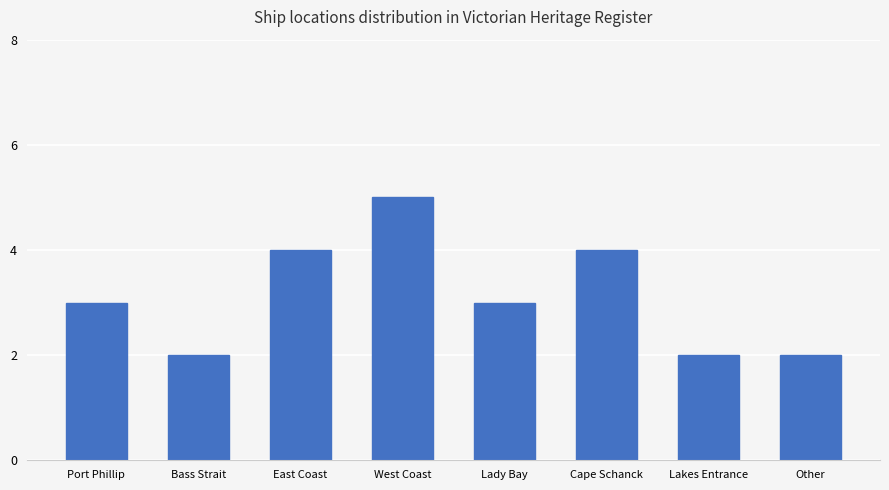

Count the values in the range 2 to 4.

7